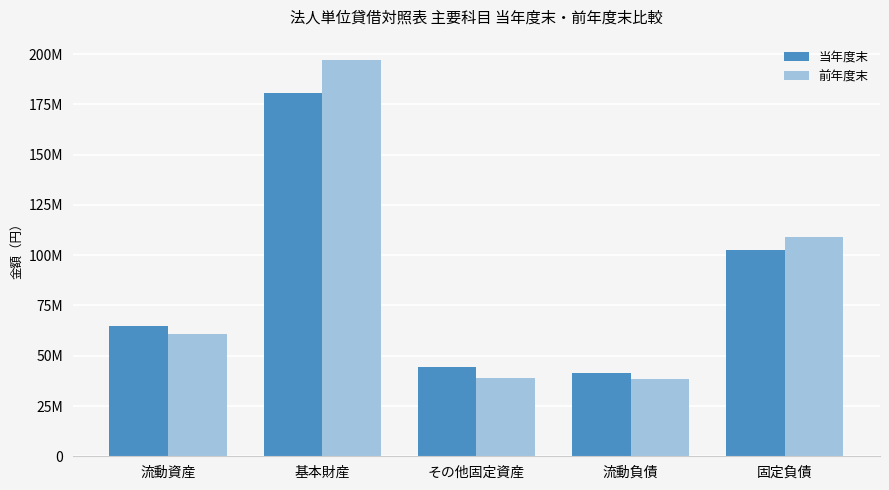

Is it true that 前年度末 equals 39095113 at その他固定資産?

True